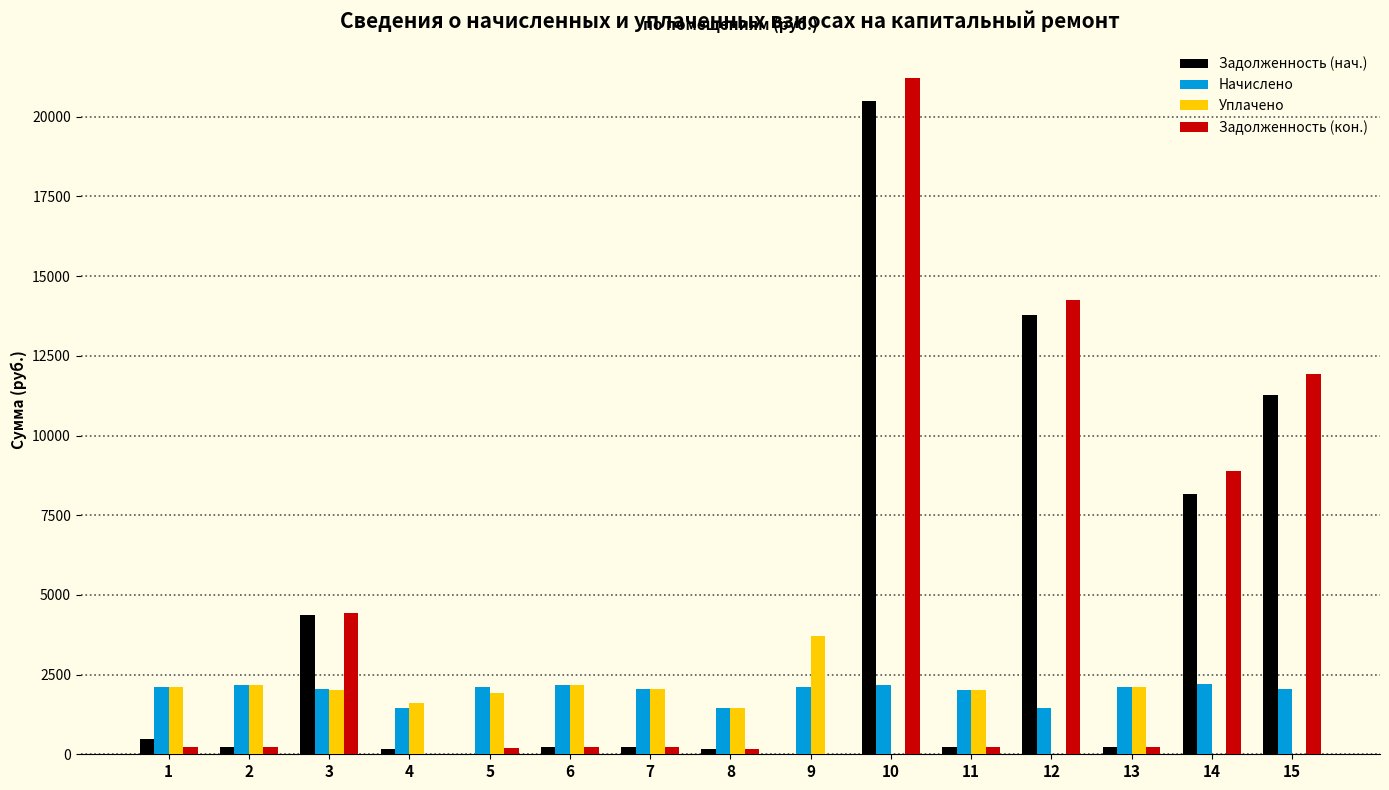

Between 10 and 12, which series saw the biggest shift?

Задолженность (кон.)